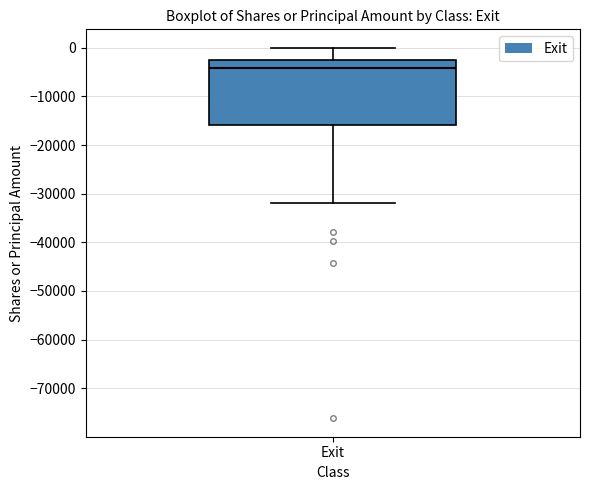

Transcribe this box plot: give where the median line is, the range the box spans, and where the two whiskers end, as read against the y-axis. The values are not printed on the chart, so give them approximately, as read against the axis.

median -4000, box -16000 to -3000, whiskers -32000 to 0